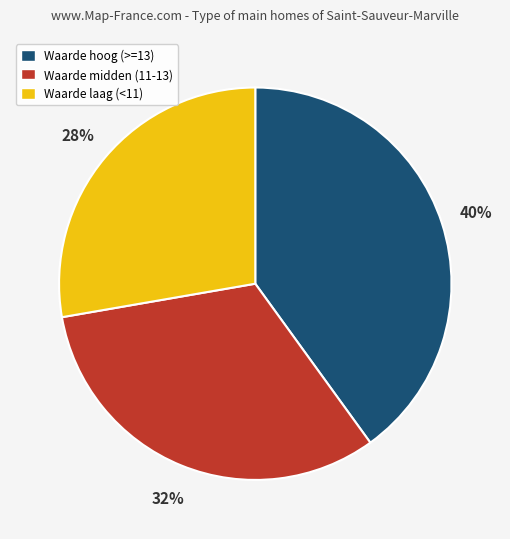

To the nearest percent, what is the combined percentage of Waarde hoog (>=13) and Waarde midden (11-13)?

72%